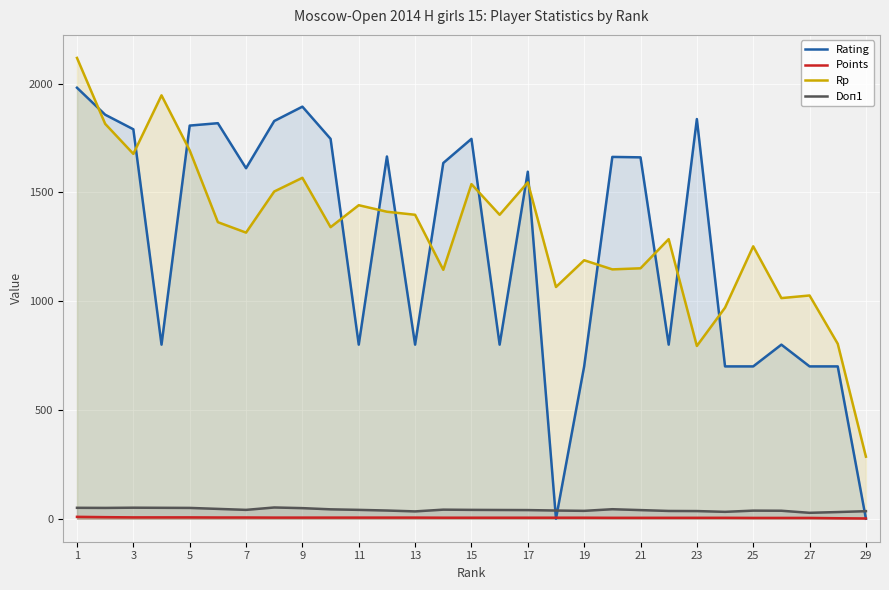

True or false: Points and Doп1 intersect in this chart.

False